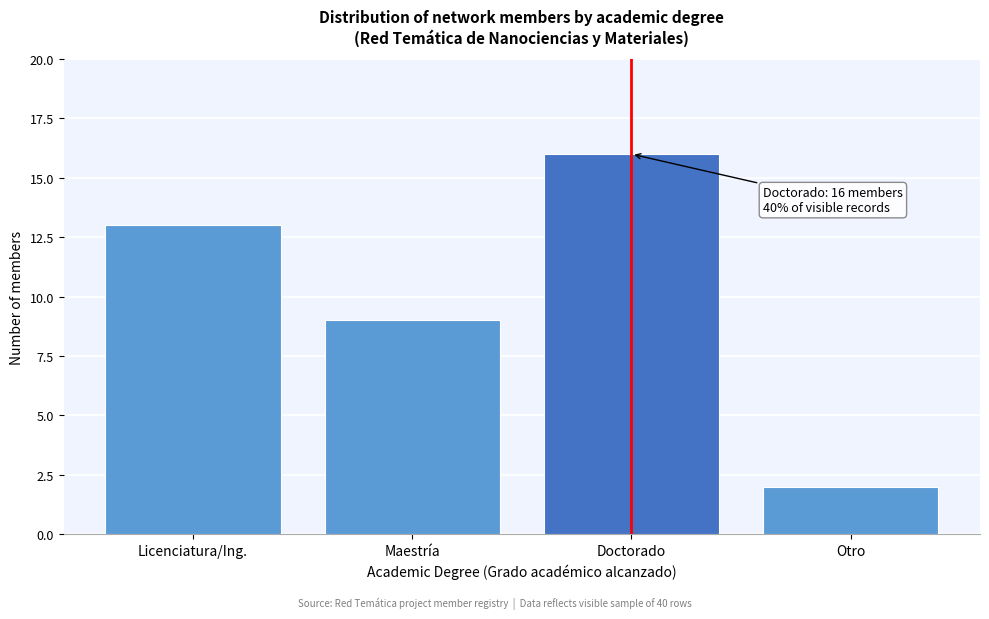

Reading left to right, extract all data points from this chart.

Licenciatura/Ing.=13	Maestría=9	Doctorado=16	Otro=2